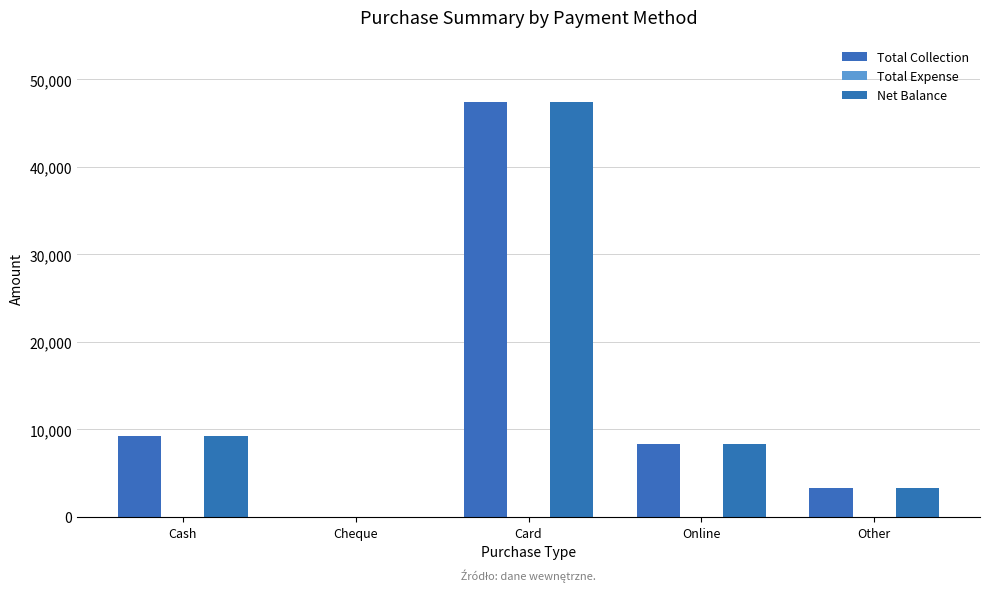

Reading left to right, what are all the values shown in this chart?

Total Collection: Cash=9303	Cheque=0	Card=47428	Online=8298	Other=3253
Total Expense: Cash=0	Cheque=0	Card=0	Online=0	Other=0
Net Balance: Cash=9303	Cheque=0	Card=47428	Online=8298	Other=3253